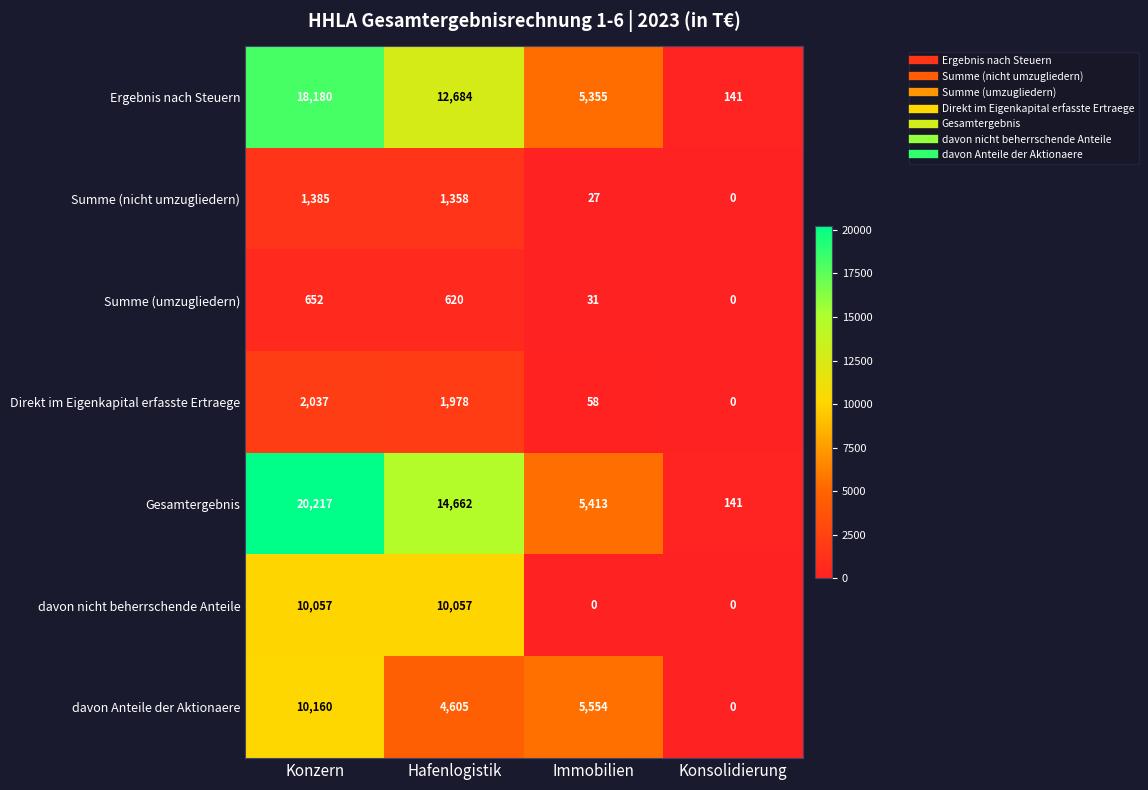

What is the sum of the Ergebnis nach Steuern values at Konsolidierung and Immobilien?

5496